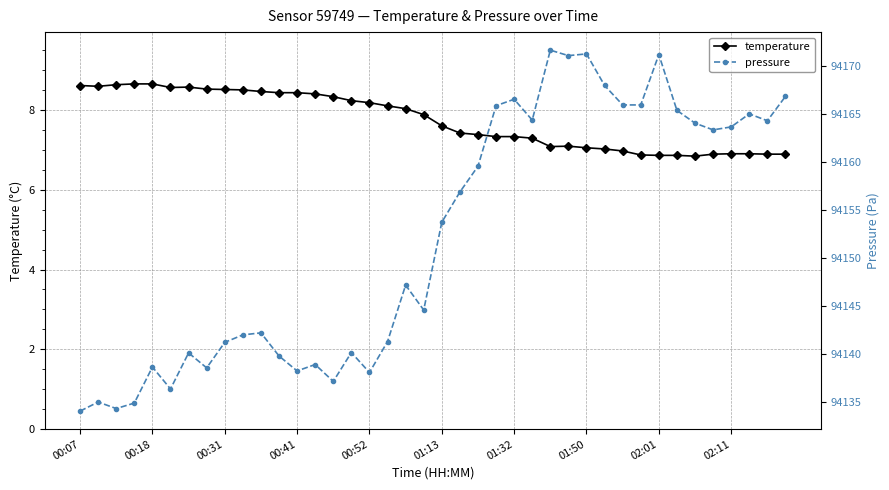

At which category is the sum across all series the highest?

26